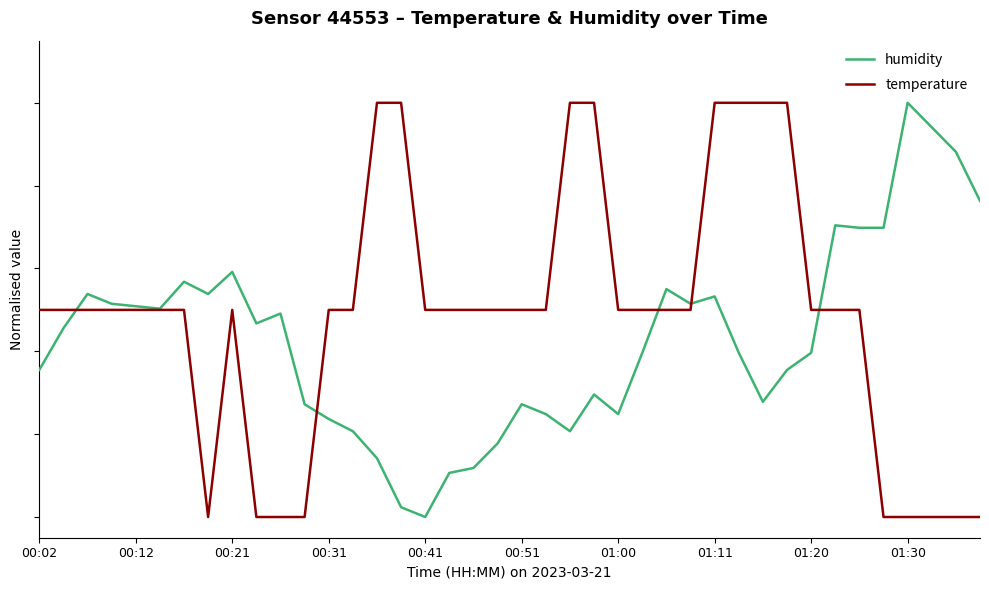

List the series in order of their peak value, lowest first.

temperature, humidity